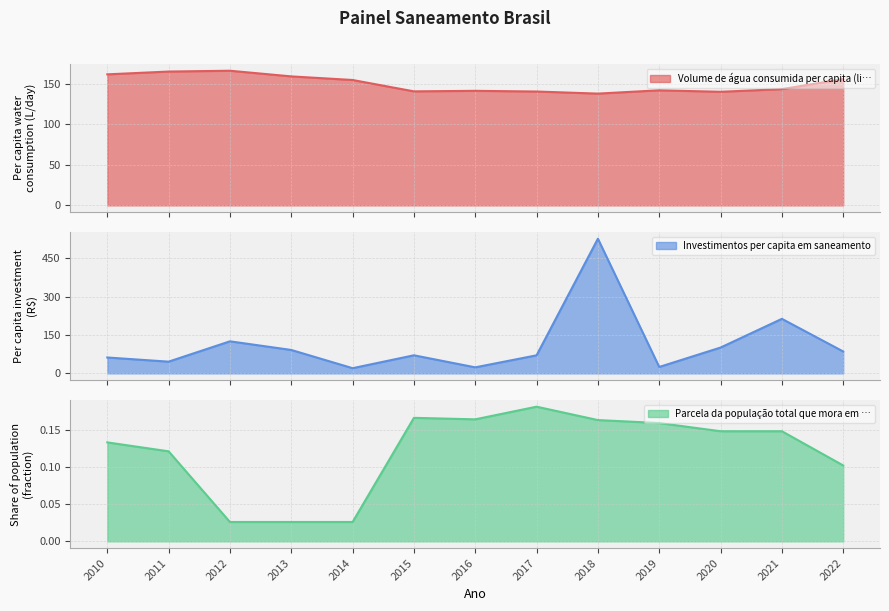

Rank the series by their average value, from highest to lowest.

Volume de água consumida per capita (li…, Investimentos per capita em saneamento, Parcela da população total que mora em …